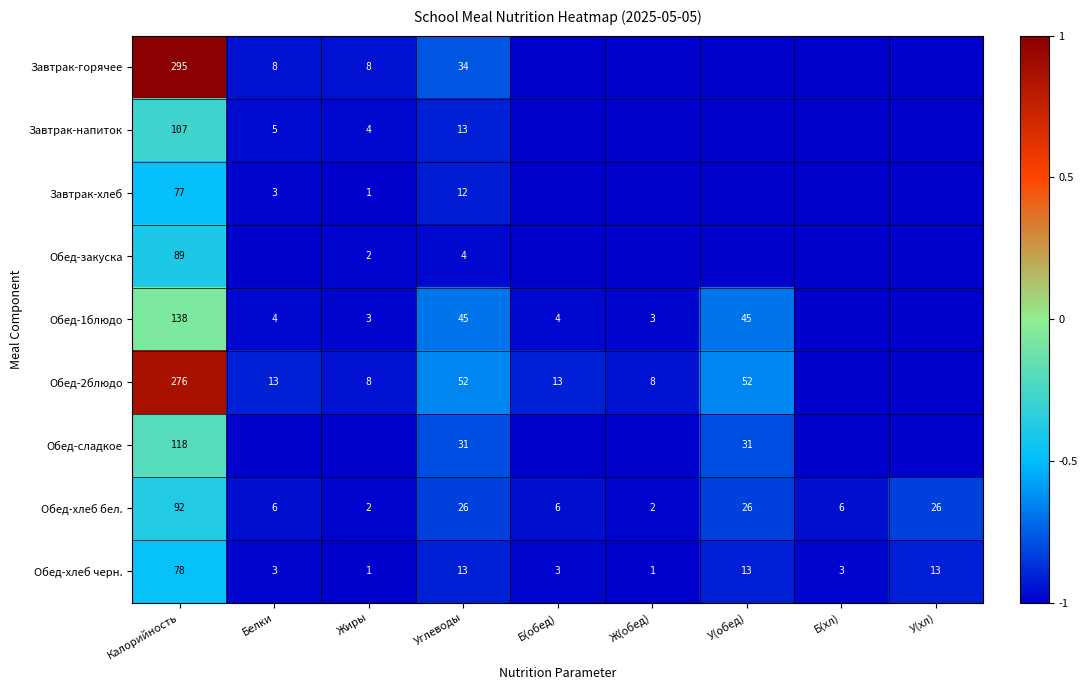

What is the sum of the Обед-хлеб черн. values at Ж(обед) and У(обед)?

14